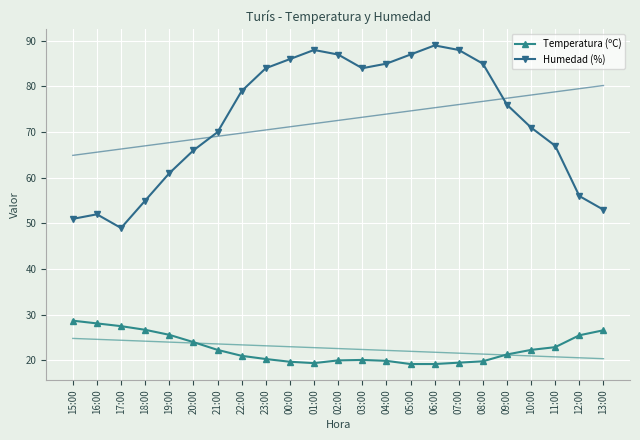

At which label does Temperatura (ºC) reach its peak?

15:00